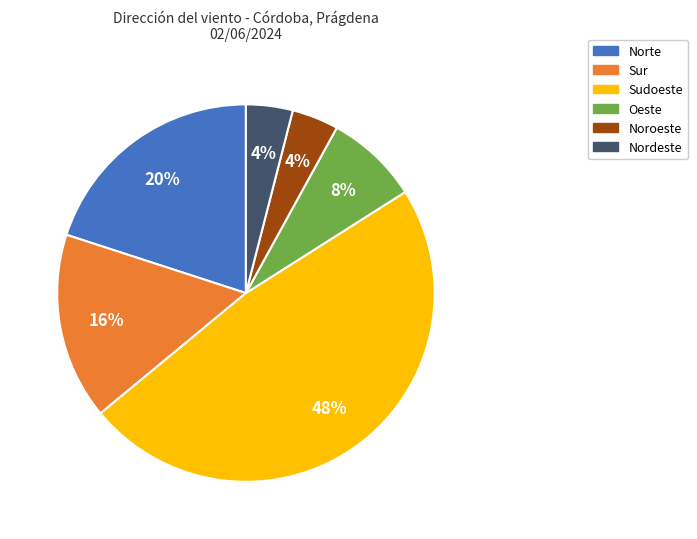

How many segments does this pie chart have?

6